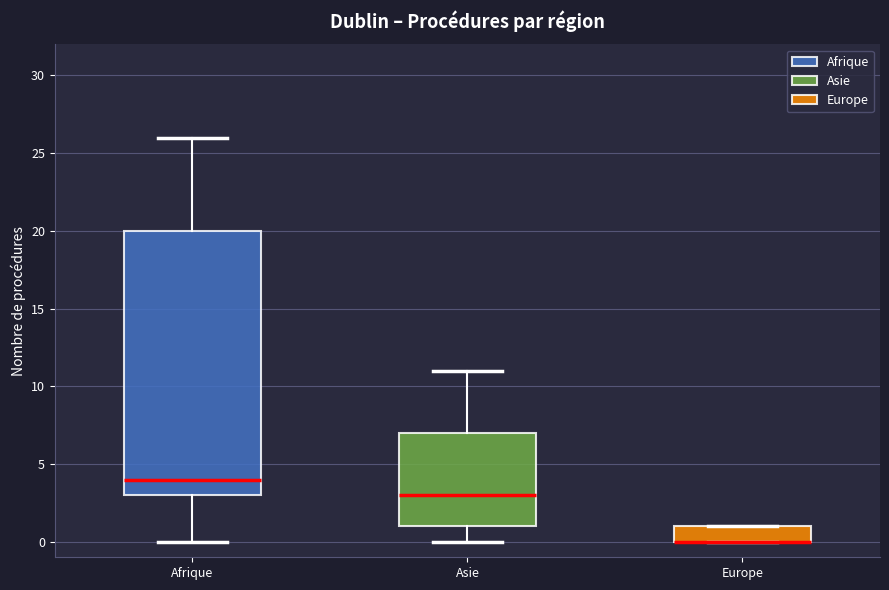

Reading left to right, read every box against the y-axis: the position of its median line, the range the box covers, and the ends of its whiskers. The values are not printed on the chart, so give them approximately, as read against the axis.

Afrique: median 4, box 3 to 20, whiskers 0 to 26
Asie: median 3, box 1 to 7, whiskers 0 to 11
Europe: median 0 (drawn on the box's lower edge), box 0 to 1, whiskers 0 to 1